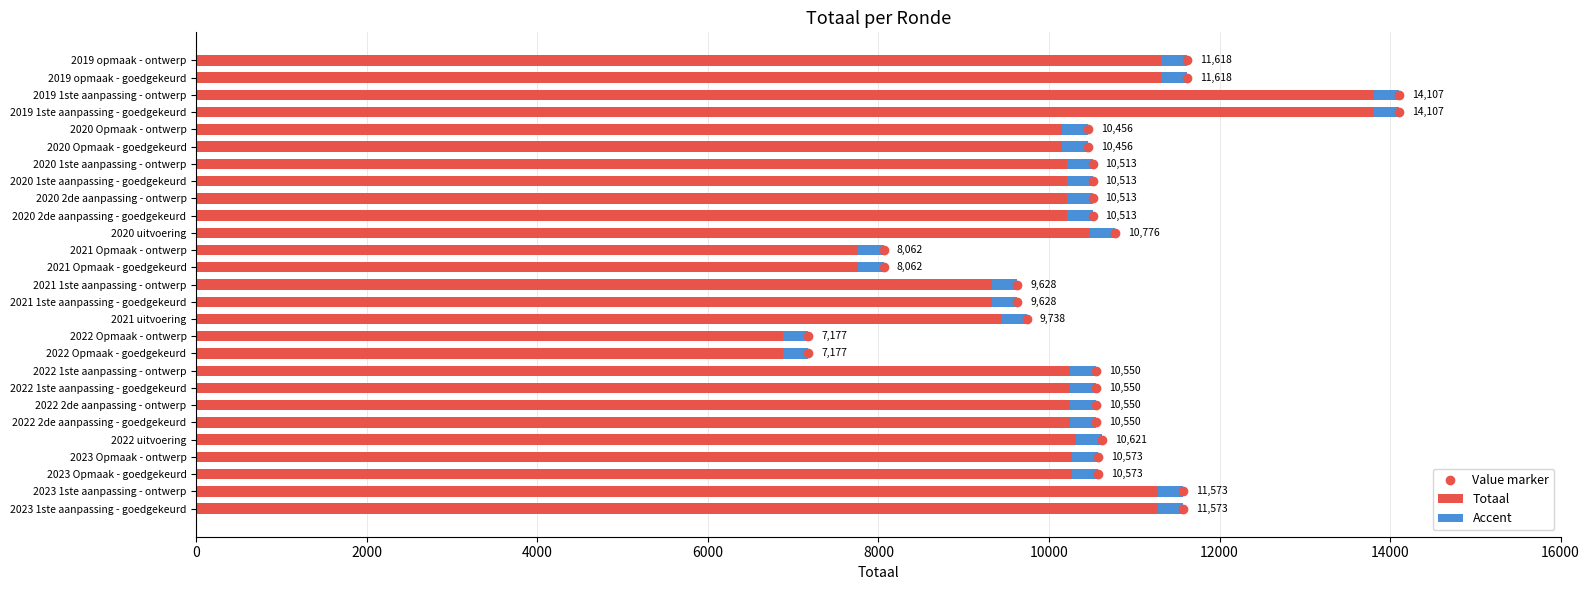

Reading left to right, list all the values displayed in this chart.

11573	11573	10573	10573	10621	10550	10550	10550	10550	7177	7177	9738	9628	9628	8062	8062	10776	10513	10513	10513	10513	10456	10456	14107	14107	11618	11618